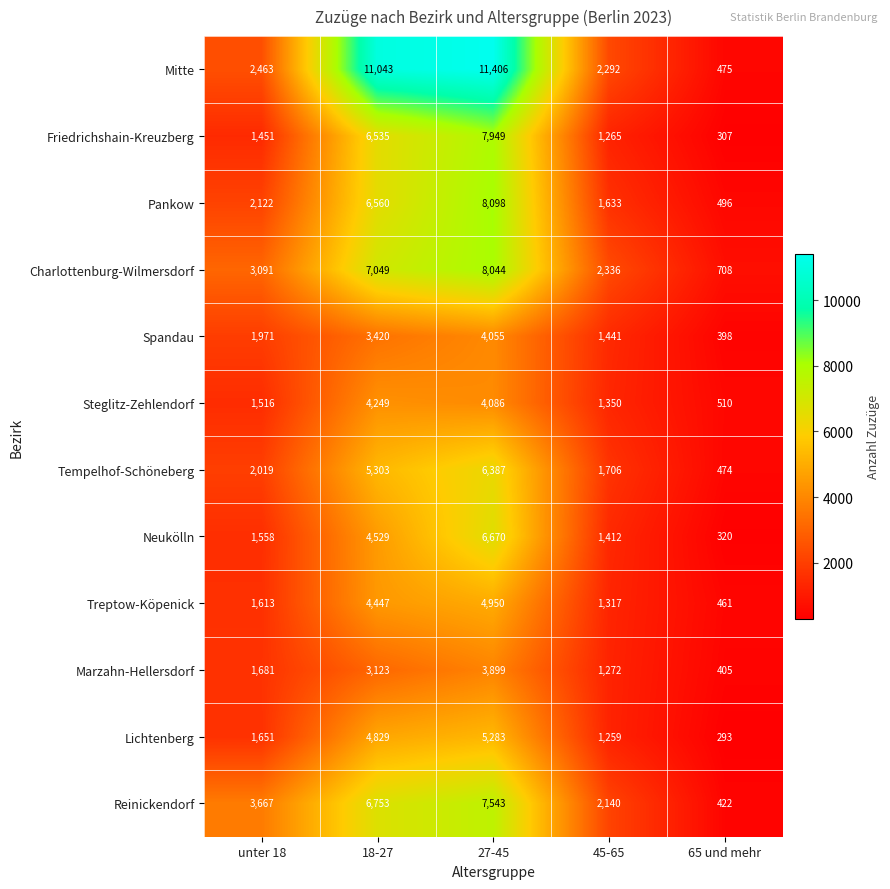

Rank the categories by Mitte value from lowest to highest.

65 und mehr, 45-65, unter 18, 18-27, 27-45